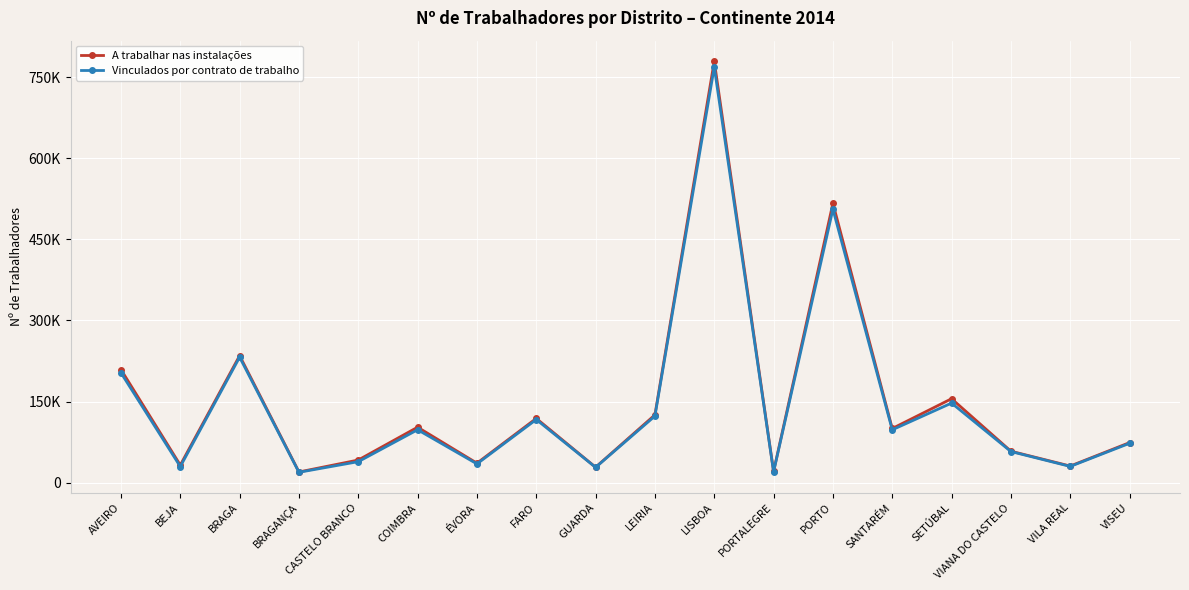

What is the difference between the second highest and second lowest values in the A trabalhar nas instalações series?

496001